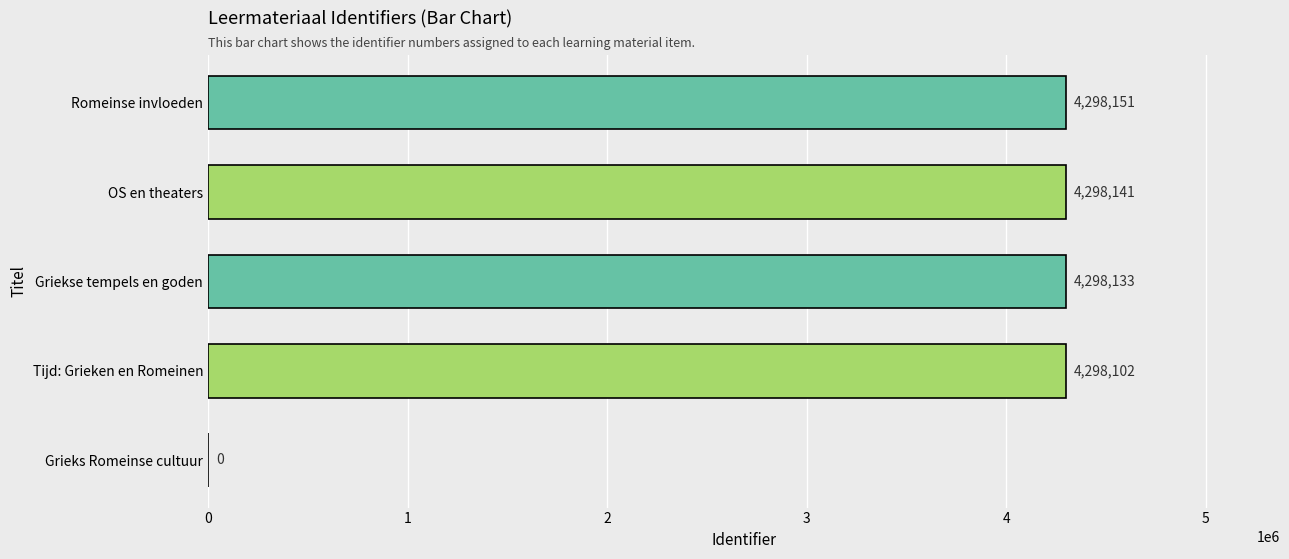

What is the average value?

3438505